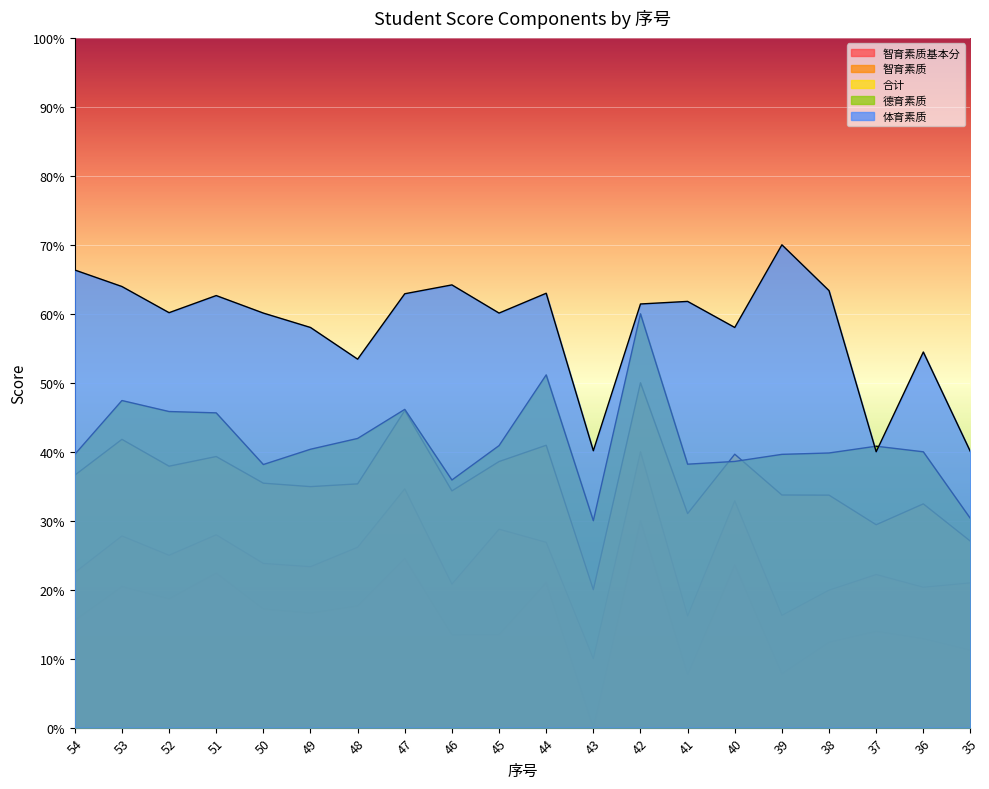

What is the spread (max minus min) of values at 47?

38.4